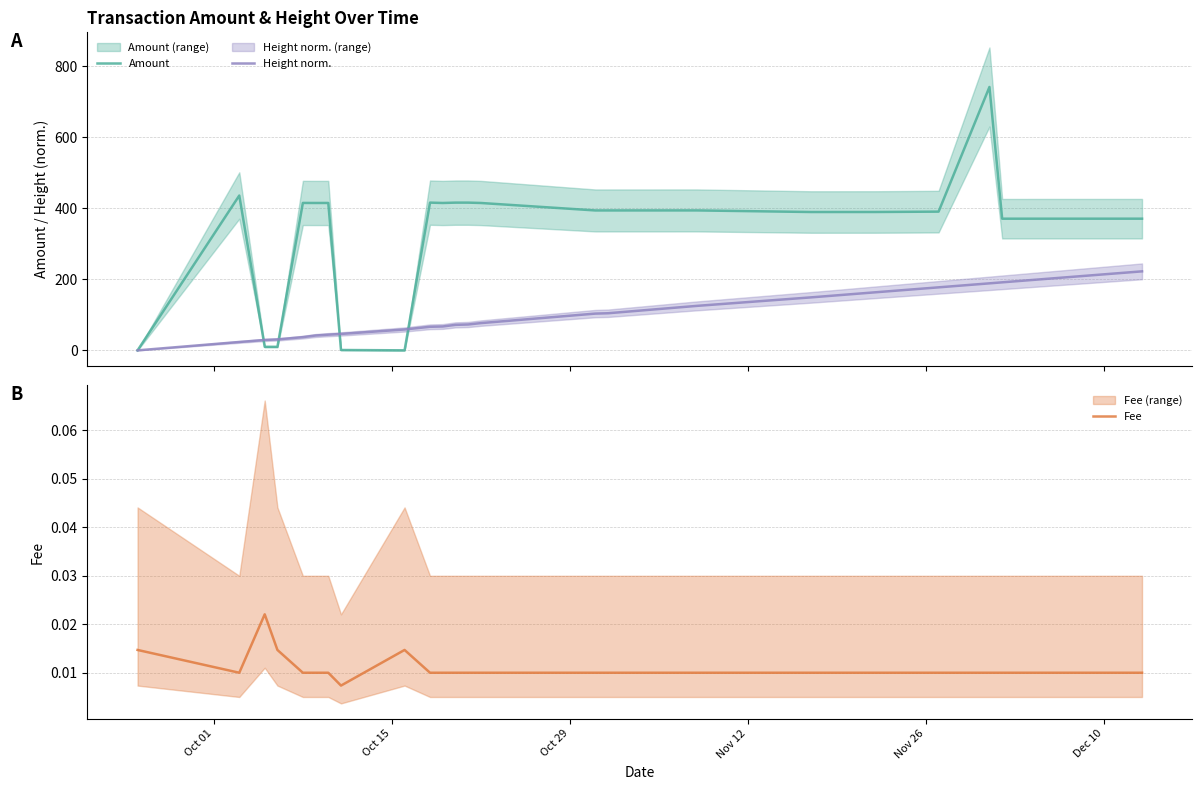

List the series in order of their peak value, highest first.

Amount, Height norm., Fee